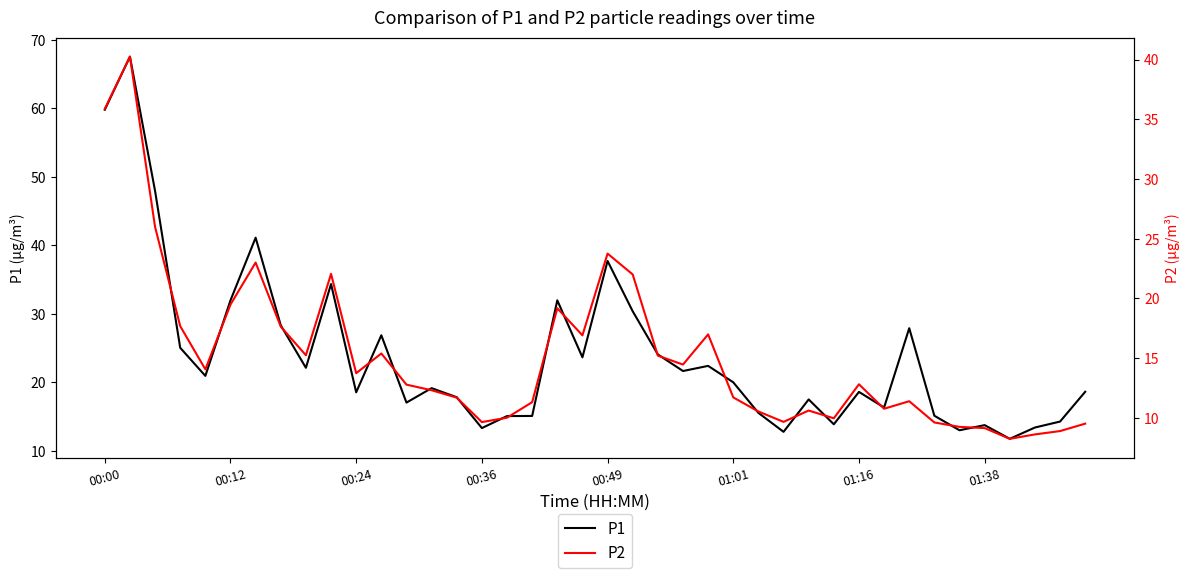

True or false: P1 and P2 cross at least once.

False